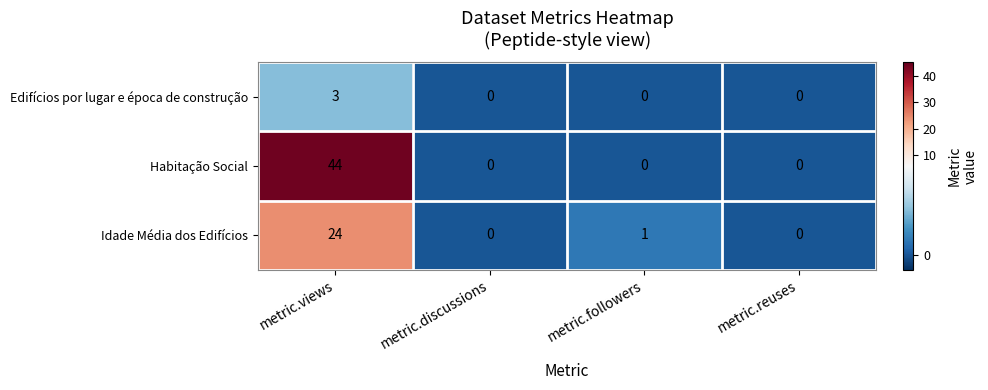

Which series has the largest total across all categories?

Habitação Social